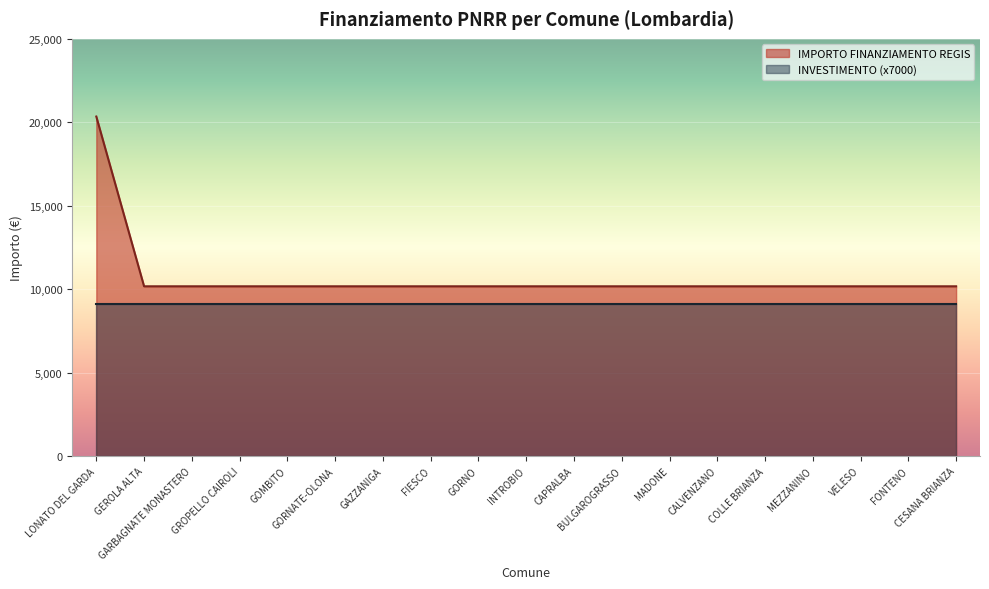

What is the maximum value shown in the chart?

20344